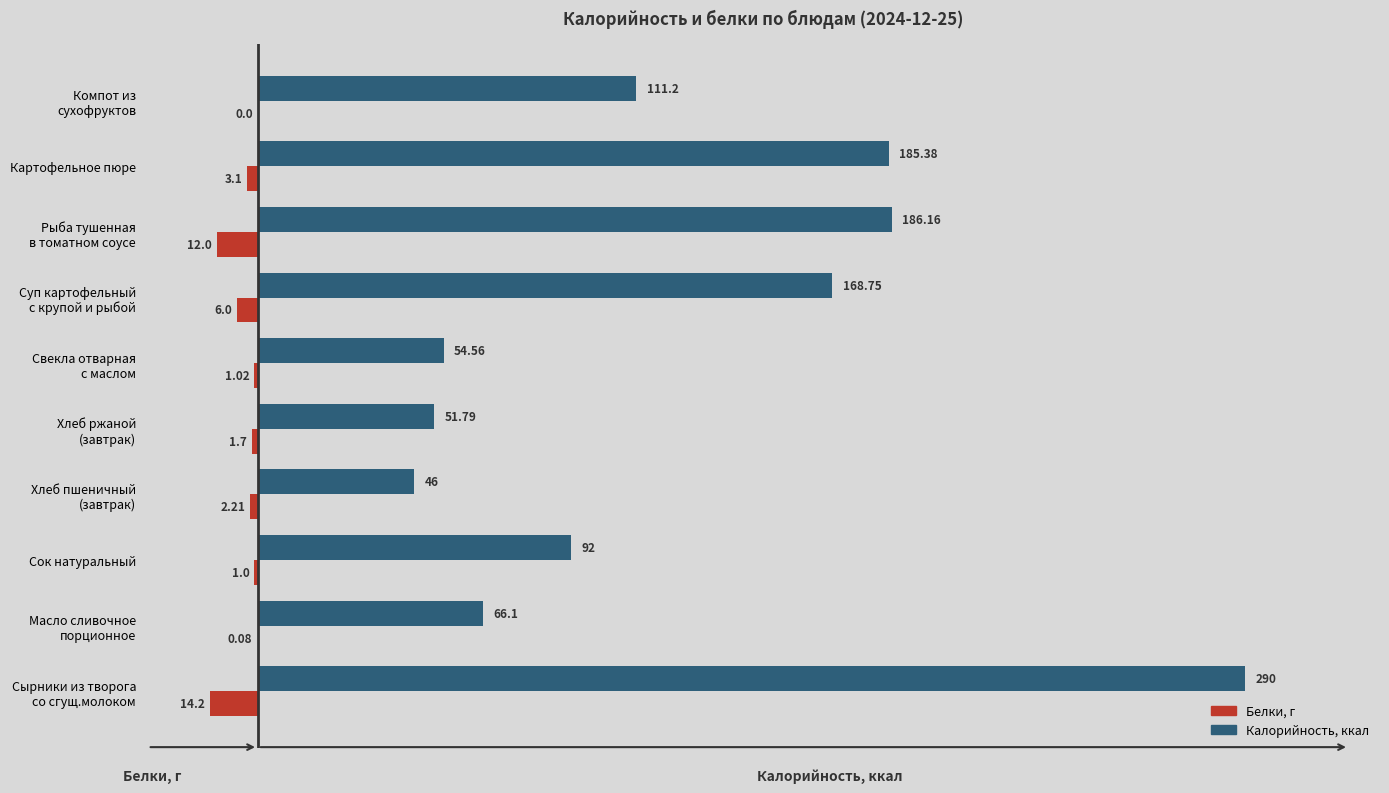

What is the total value across all series at Сок натуральный?

91.0